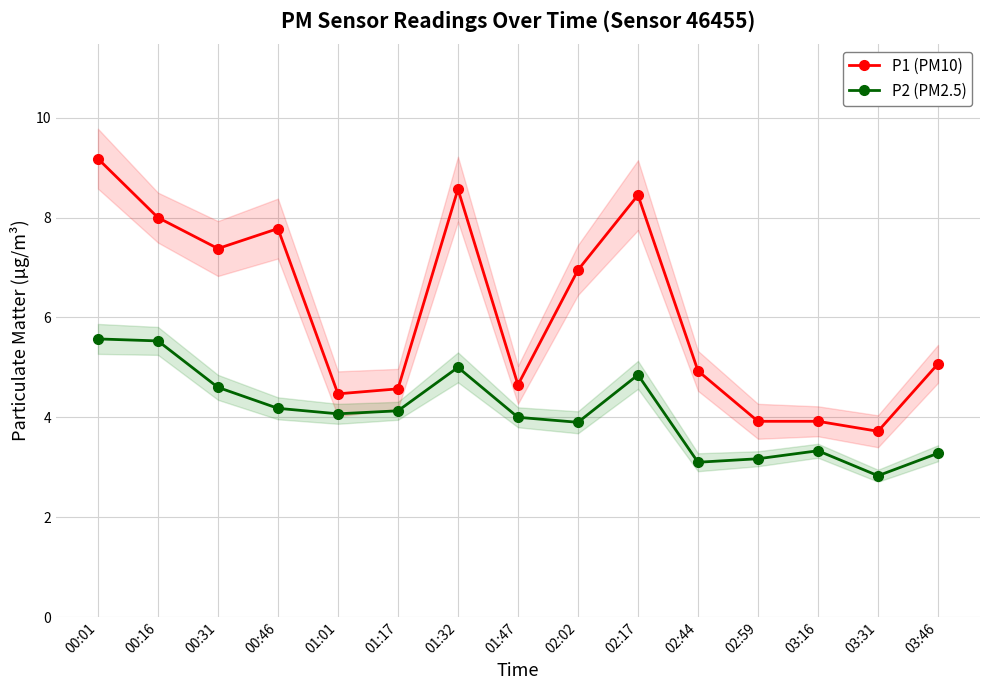

Reading left to right, list all the values displayed in this chart.

P1 (PM10): 00:01=9.2	00:16=8.0	00:31=7.4	00:46=7.8	01:01=4.5	01:17=4.6	01:32=8.6	01:47=4.7	02:02=7.0	02:17=8.4	02:44=4.9	02:59=3.9	03:16=3.9	03:31=3.7	03:46=5.1
P2 (PM2.5): 00:01=5.6	00:16=5.5	00:31=4.6	00:46=4.2	01:01=4.1	01:17=4.1	01:32=5.0	01:47=4.0	02:02=3.9	02:17=4.8	02:44=3.1	02:59=3.2	03:16=3.3	03:31=2.8	03:46=3.3